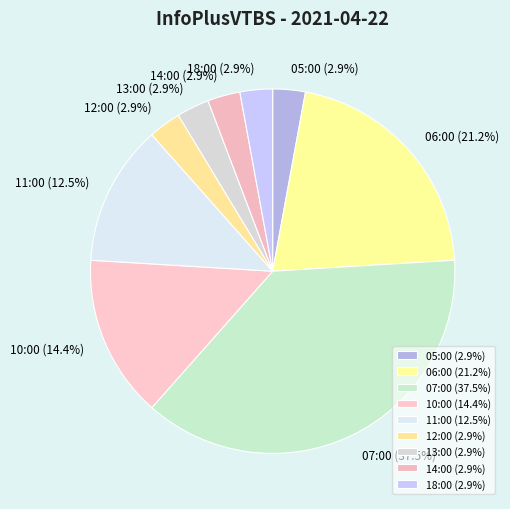

What percentage do 14:00 (2.9%) and 11:00 (12.5%) together represent?

15.4%